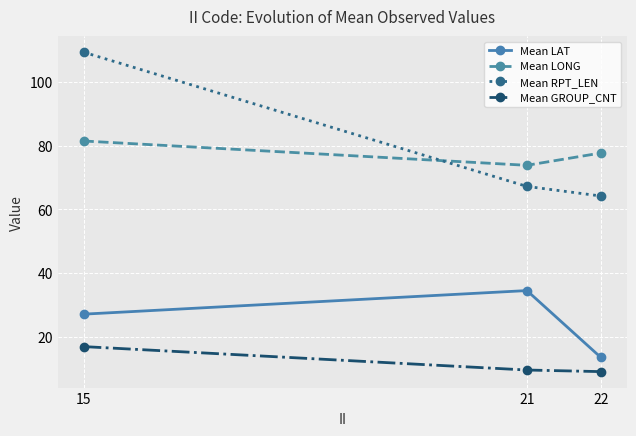

What is the greatest value displayed?

109.5